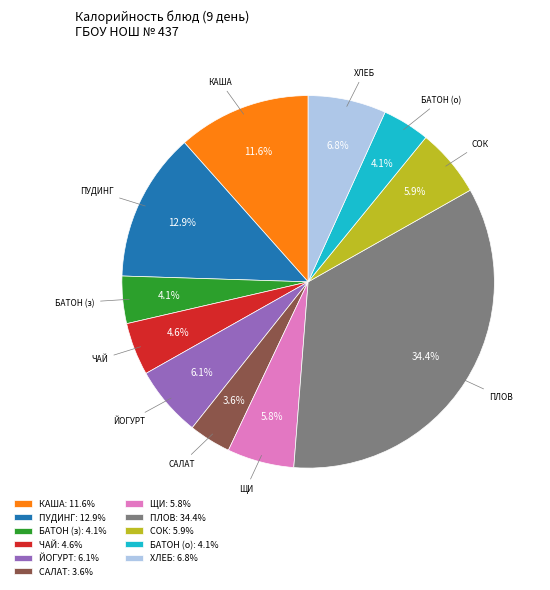

Is ЩИ the majority of the pie?

No